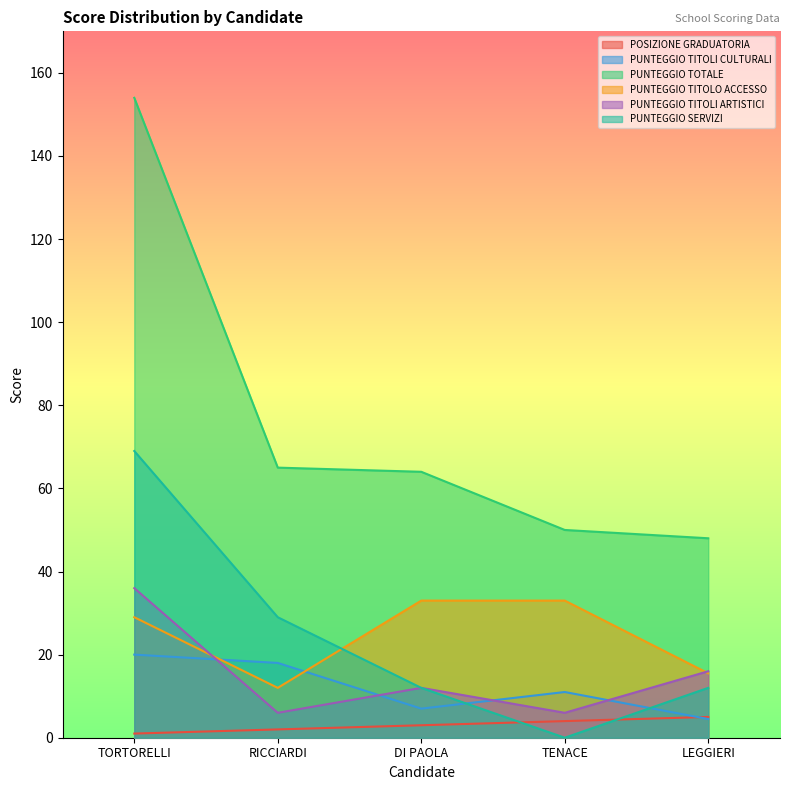

What is the value of the PUNTEGGIO SERVIZI point at the 3rd from the left?

12.0